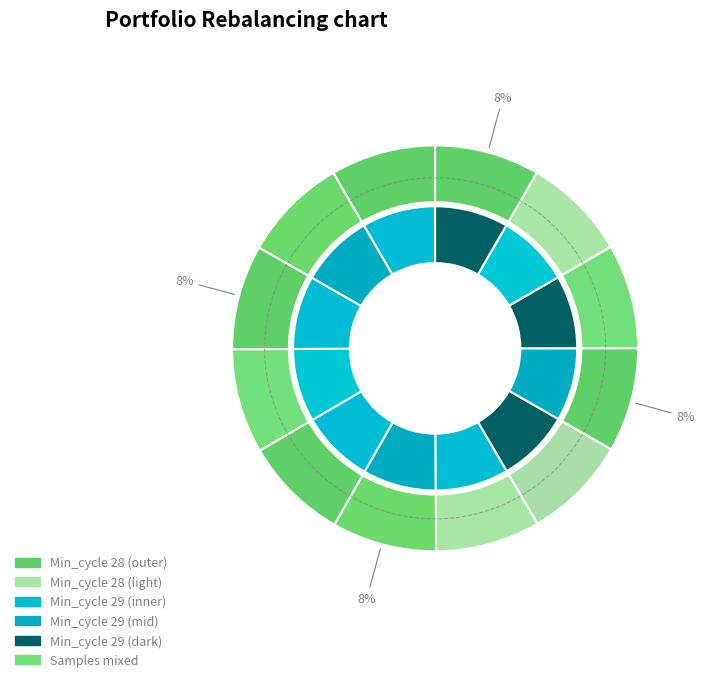

Which has a higher value, 28 or 28?

28